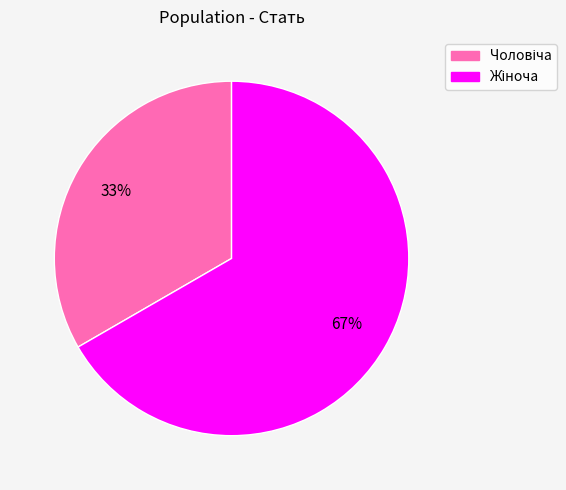

True or false: Чоловіча accounts for 28% of the total.

False